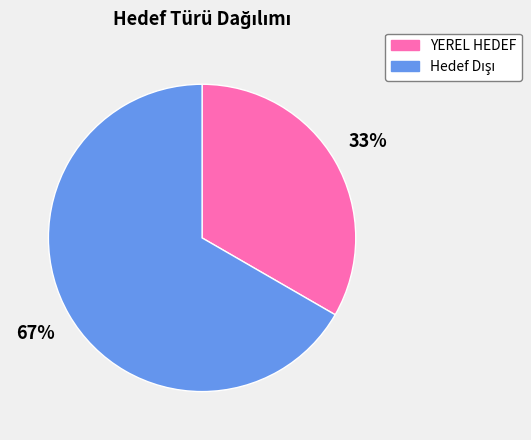

Is there any slice that represents more than half of the pie?

Yes